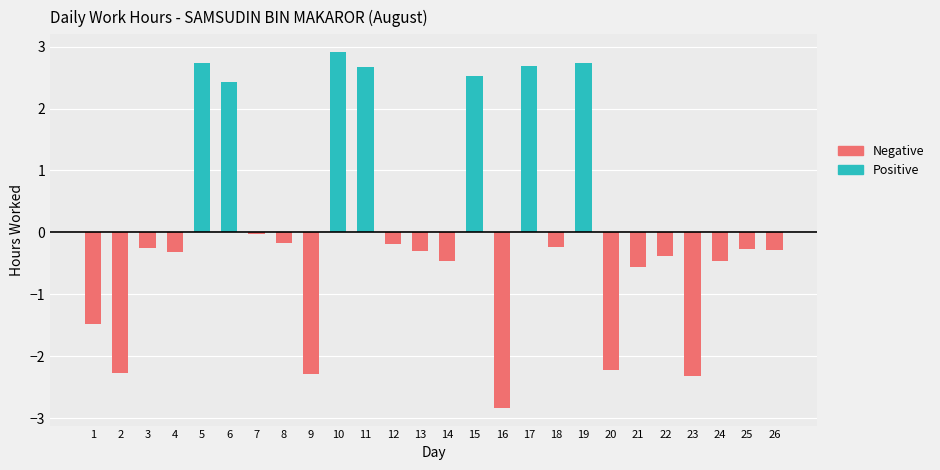

Which label corresponds to the smallest value in the chart?

16